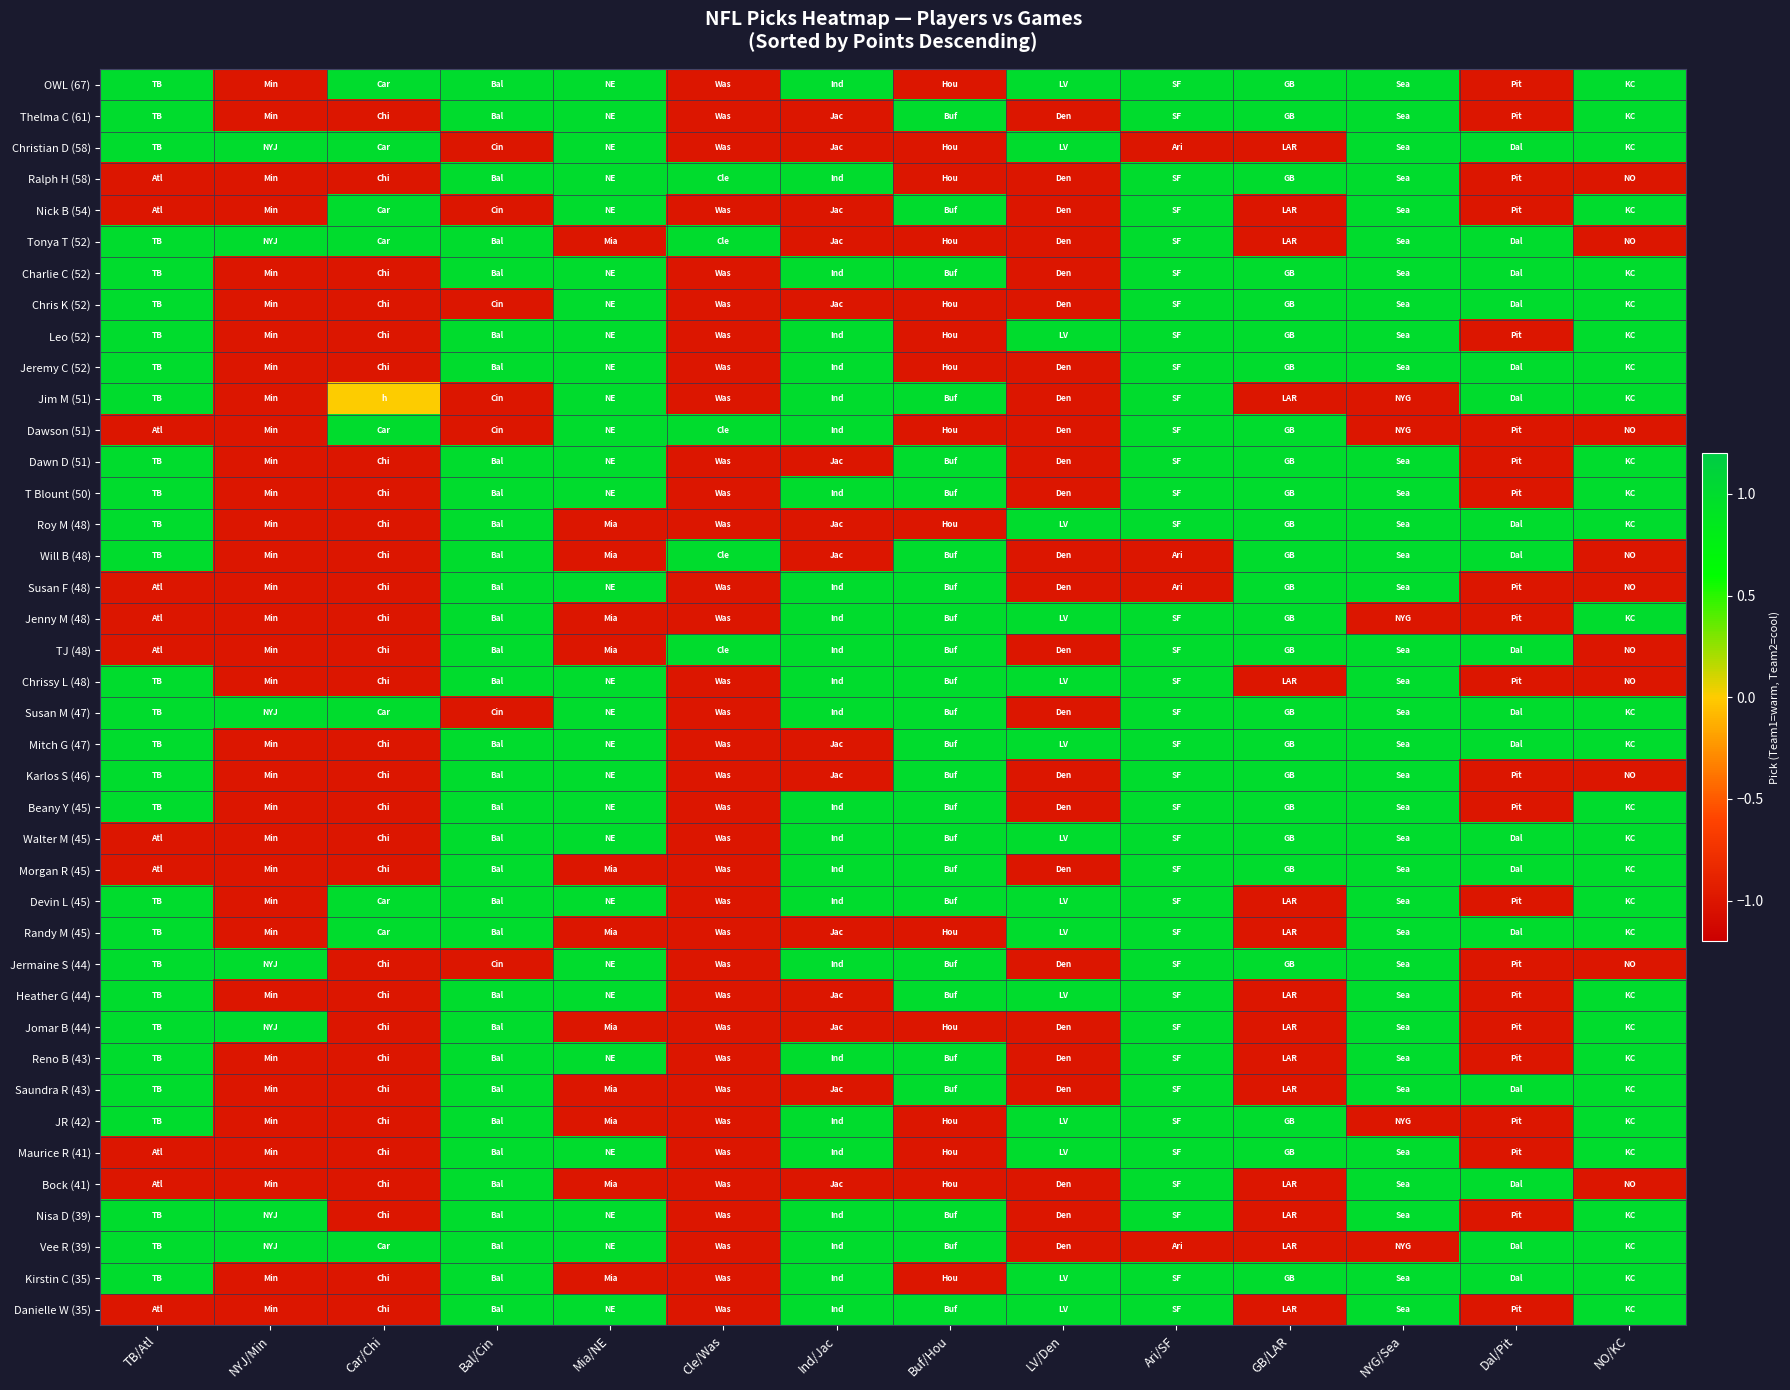

At how many categories does at least one series exceed 0?

14